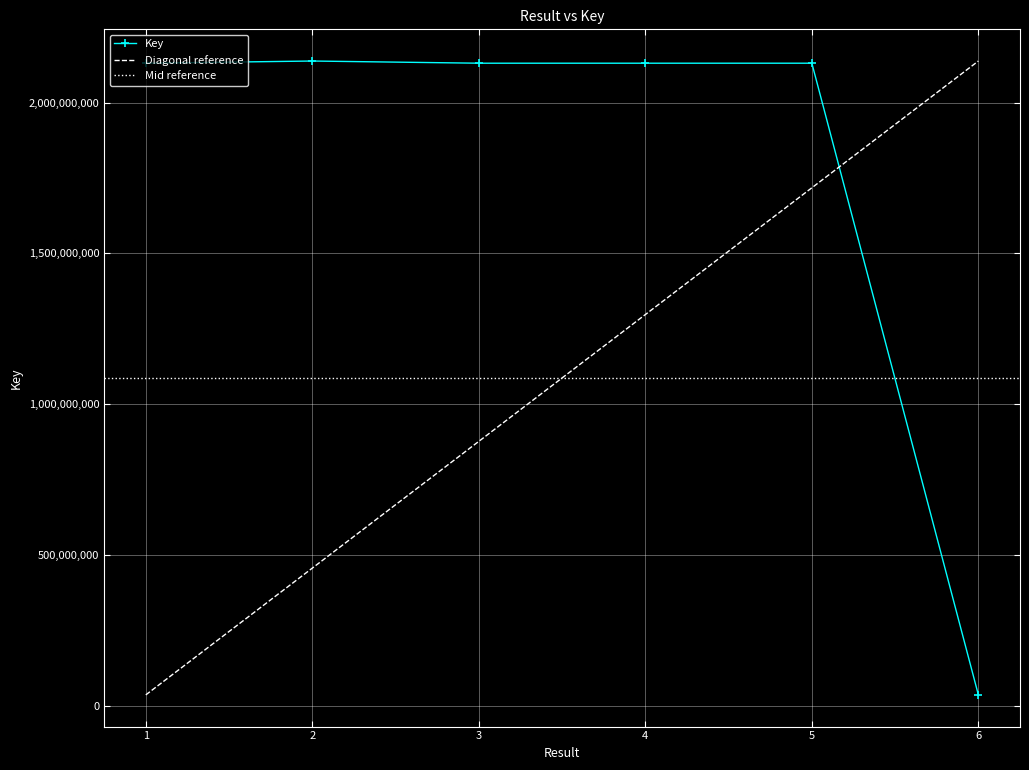

What is the difference between the maximum and minimum values?

2102082805